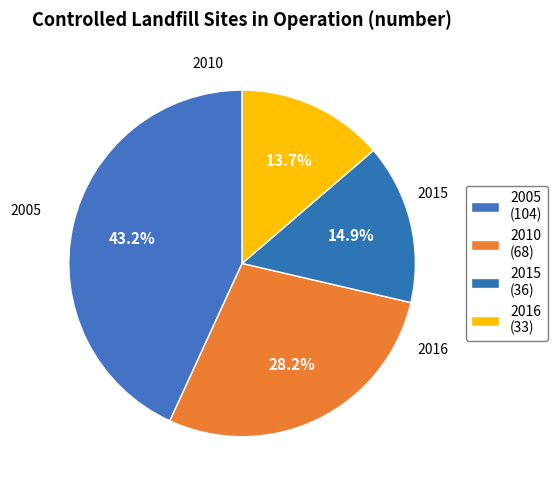

Is it true that 2005 is 55% of the pie?

False